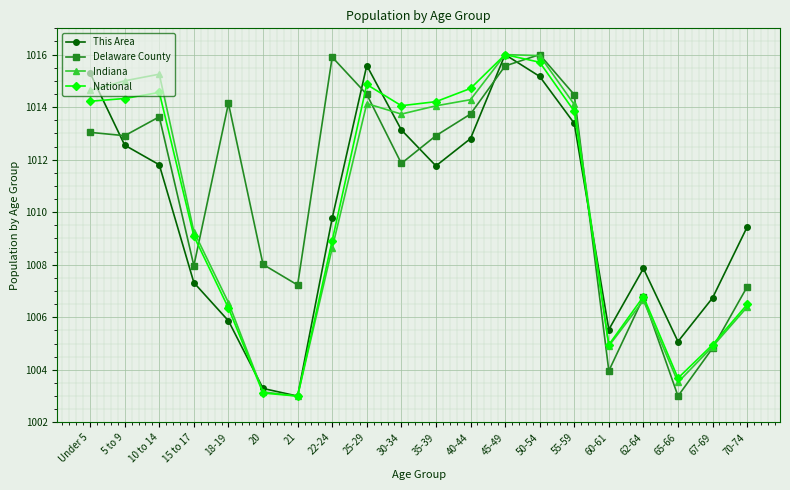

Between 18-19 and 21, which series saw the biggest shift?

Delaware County